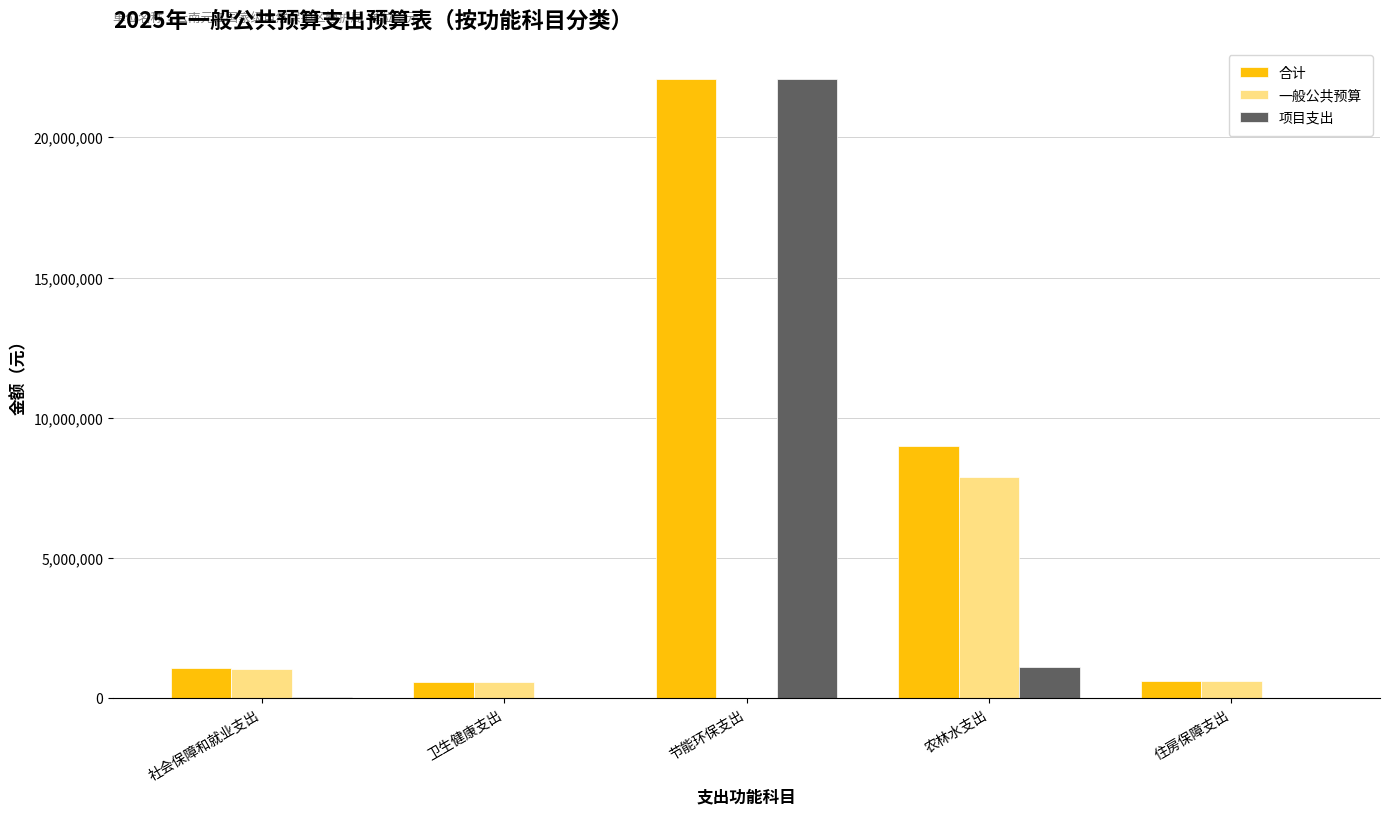

Between 节能环保支出 and 住房保障支出, which series saw the biggest shift?

项目支出